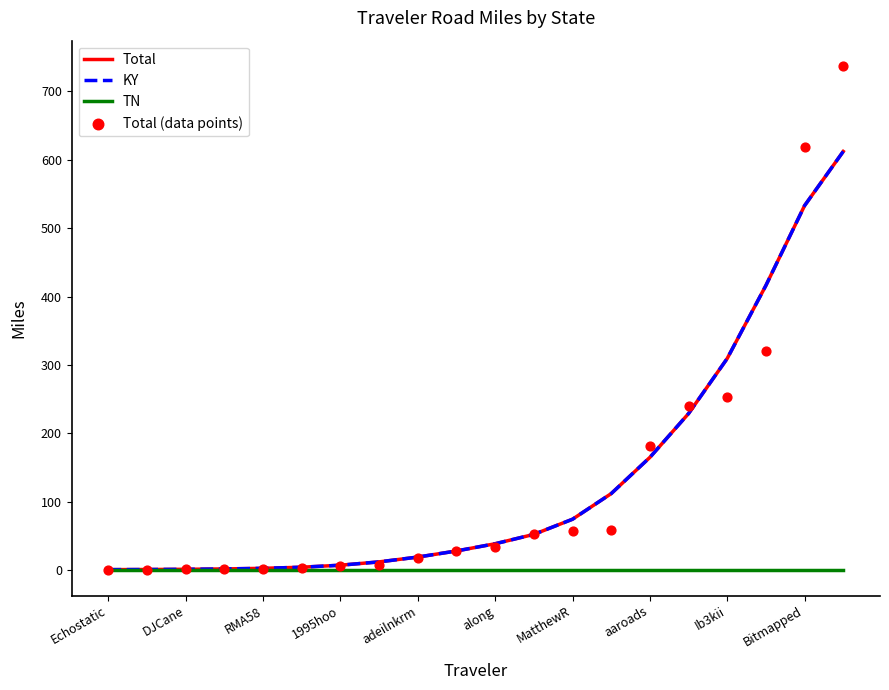

What are all the series names shown in the legend?

Total, KY, TN, Total (data points)